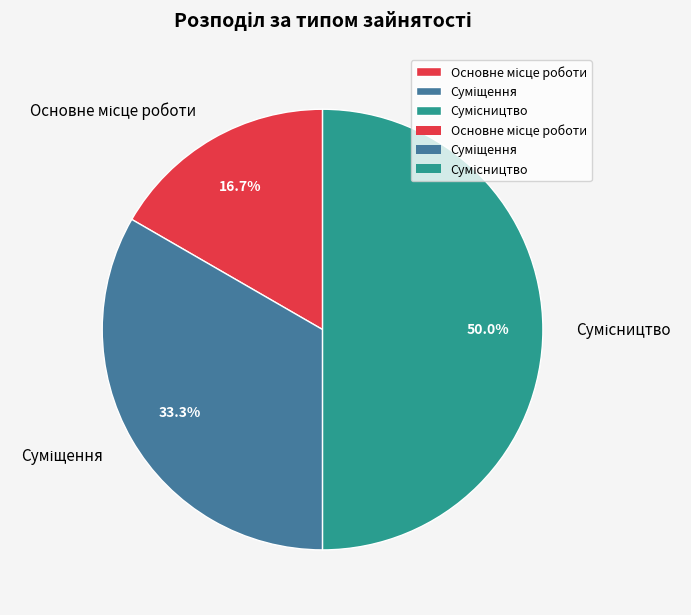

How many segments does this pie chart have?

3